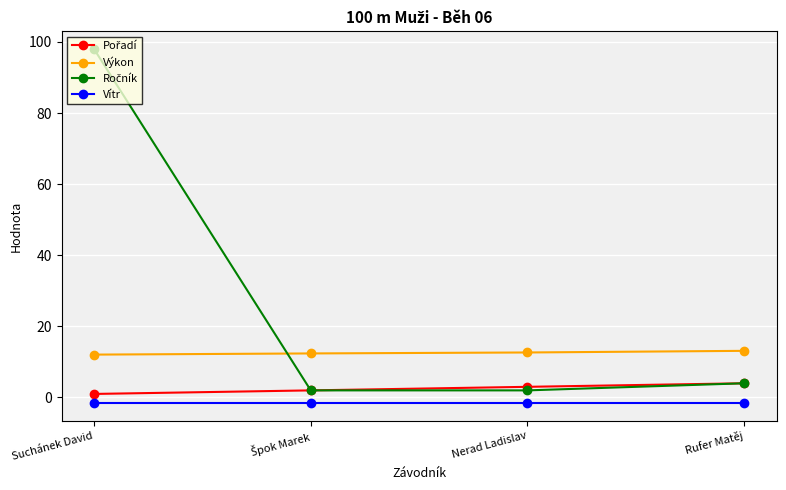

What is the sum of all Výkon values?

50.2